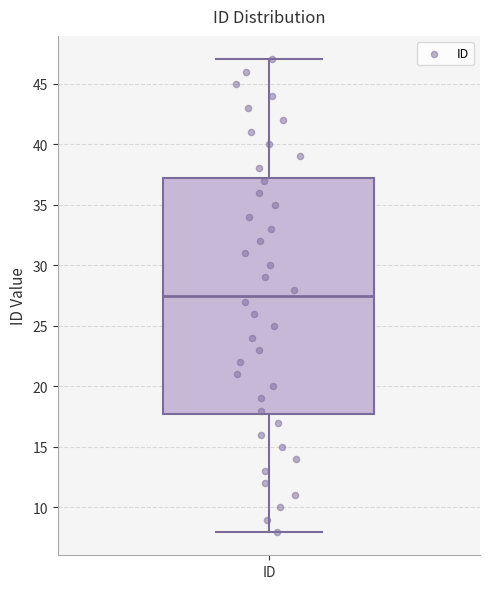

Where does the median line of the box for ID sit on the y-axis? The values are not printed on the chart, so give them approximately, as read against the axis.

27.5